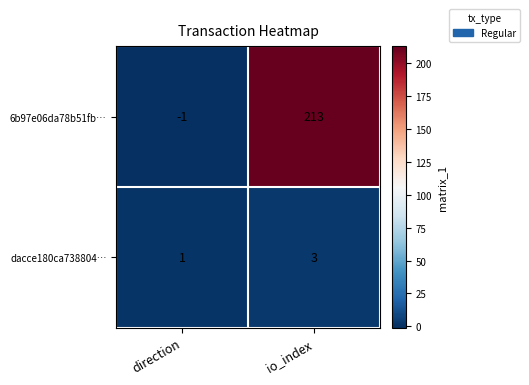

Reading right to left, what are all the values shown in this chart?

6b97e06da78b51fb…: io_index=213	direction=-1
dacce180ca738804…: io_index=3	direction=1